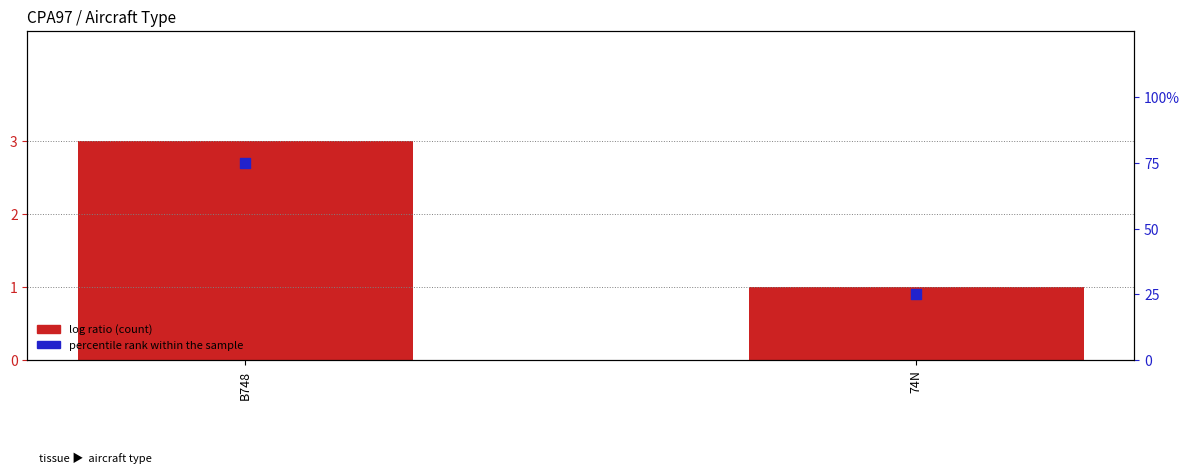

At how many categories does at least one series exceed 35?

1